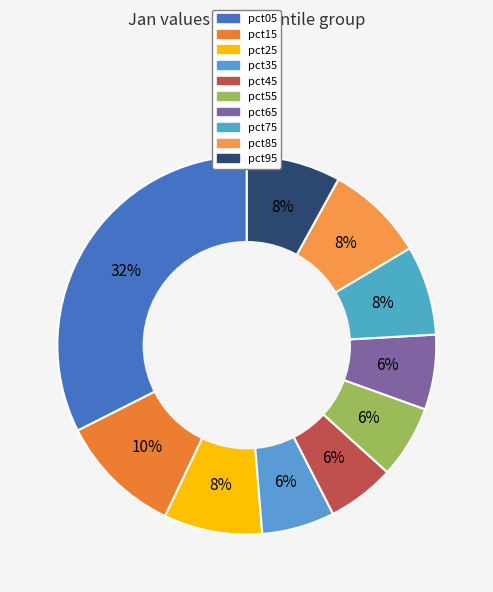

True or false: pct85 accounts for 20% of the total.

False